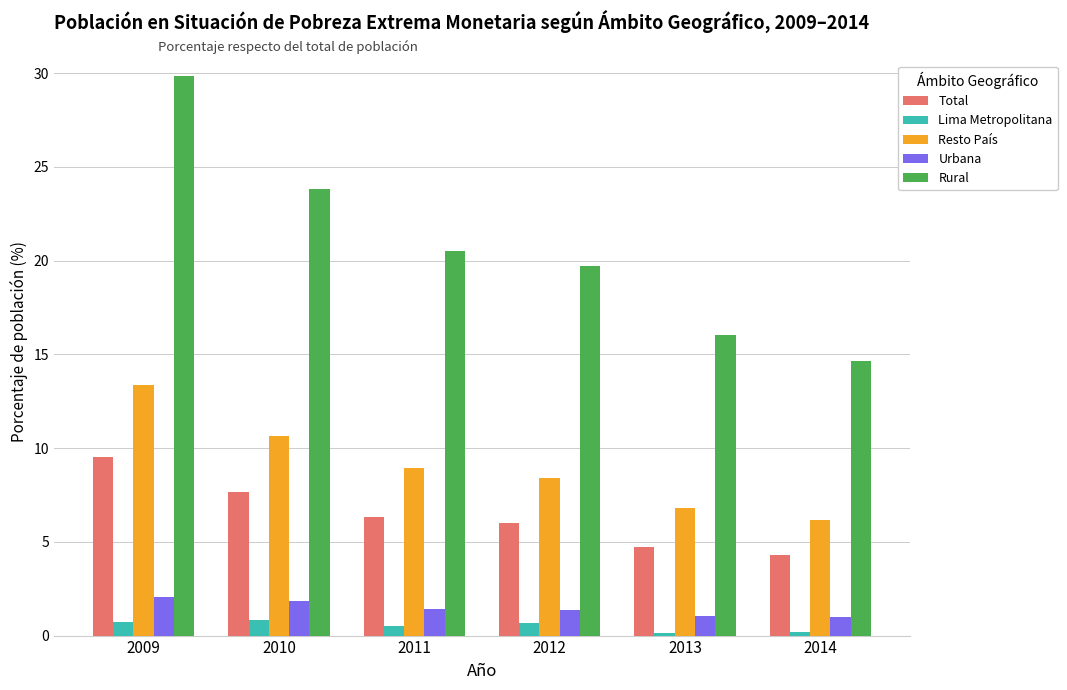

Count the Lima Metropolitana values in the range 0 to 1.

6